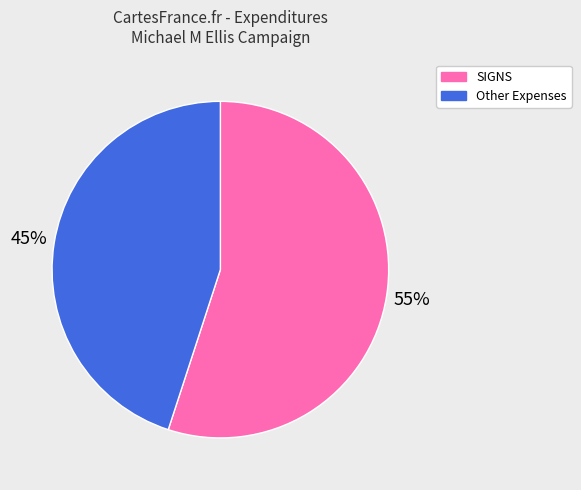

To the nearest percent, what is the average slice percentage?

50%